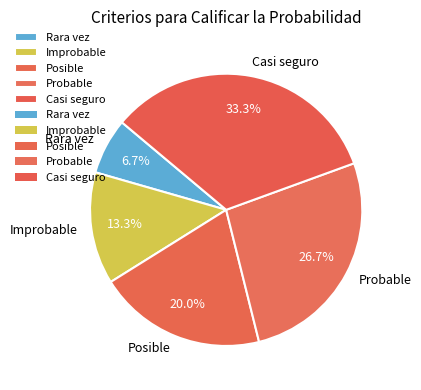

To the nearest percent, what portion does Casi seguro represent?

33%